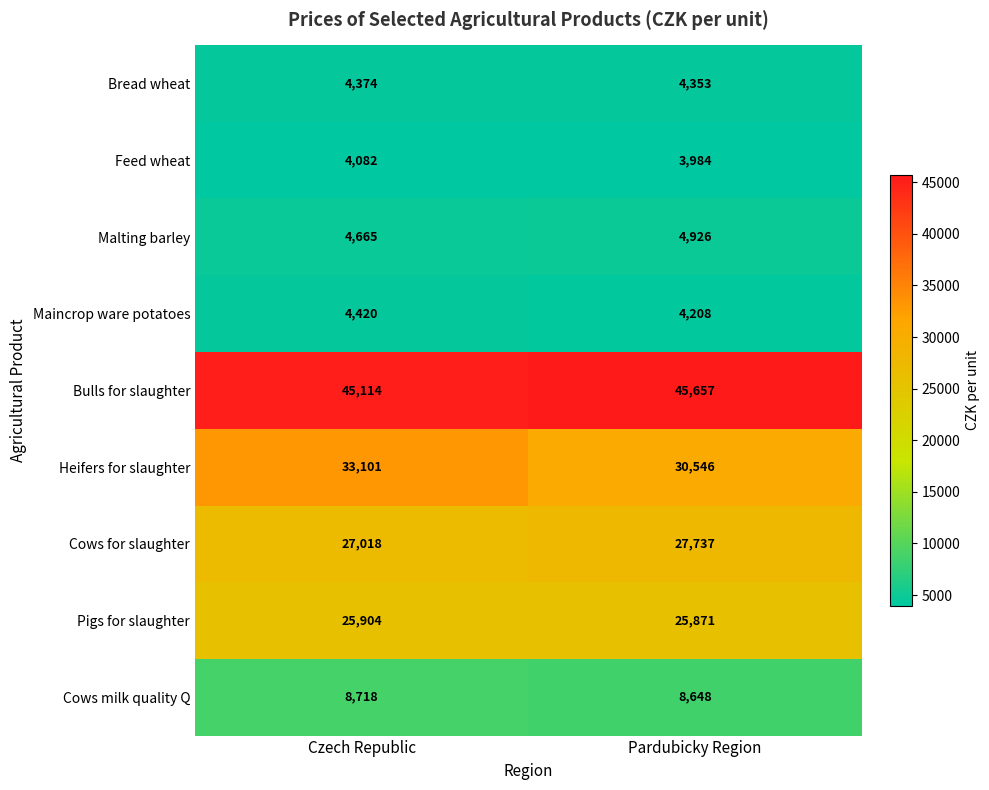

True or false: Maincrop ware potatoes has a value of 4208 at Pardubicky Region.

True